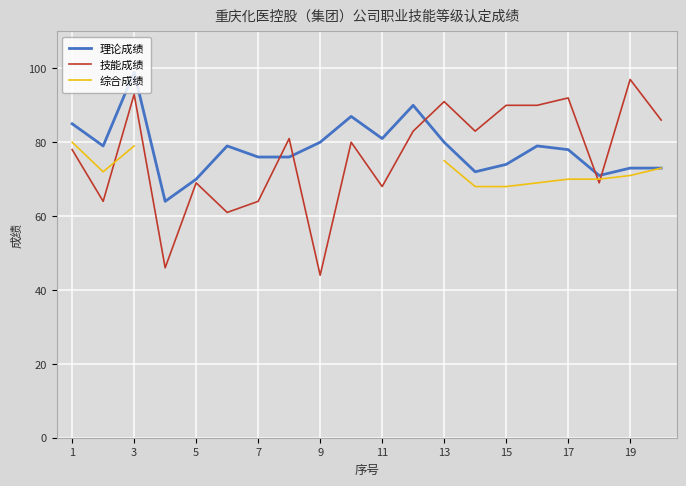

What is the minimum value for 技能成绩?

44